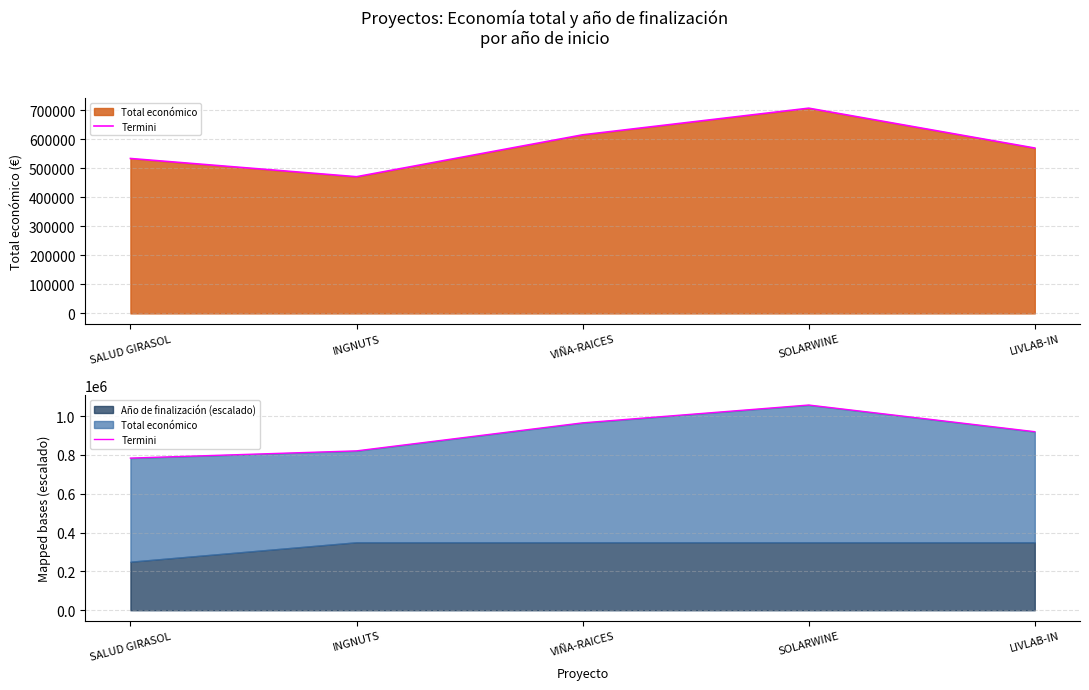

The chart shows a value of 919416 at LIVLAB-IN. True or false?

True